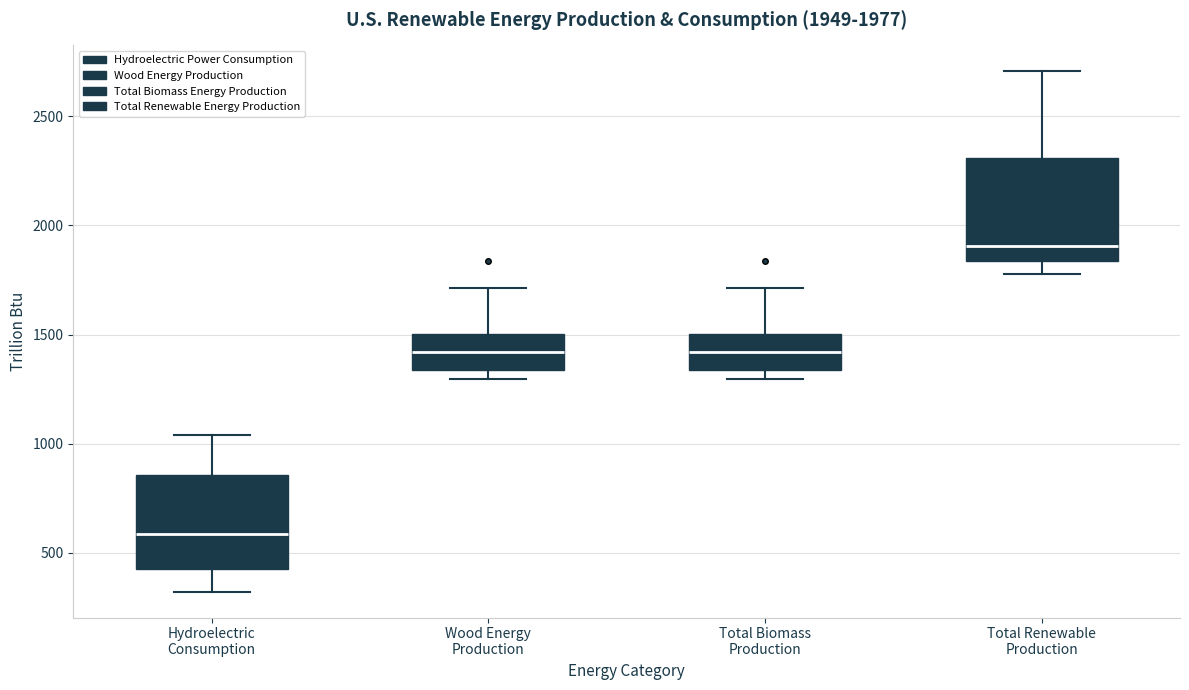

Which box's median line is the lowest?

Hydroelectric Consumption